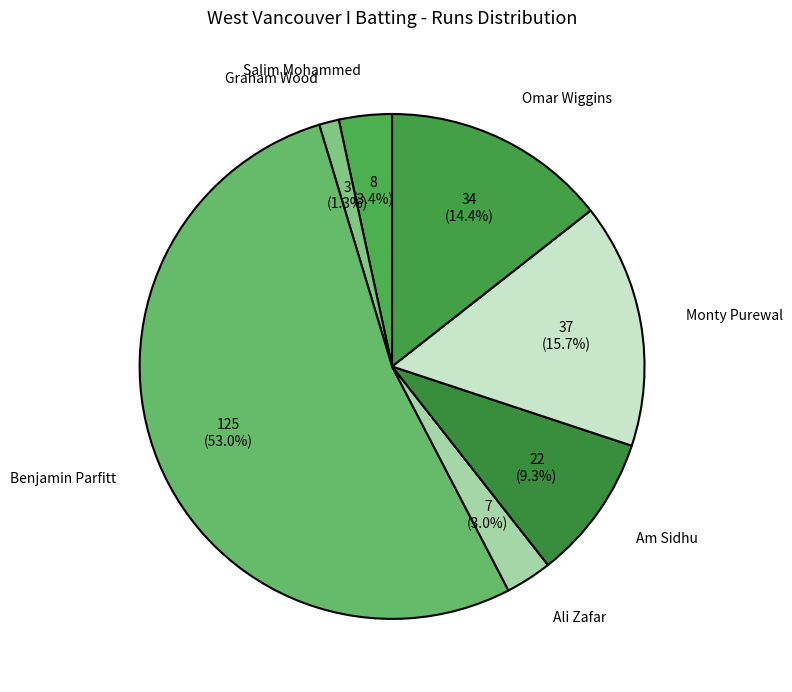

True or false: Am Sidhu accounts for 3% of the total.

False